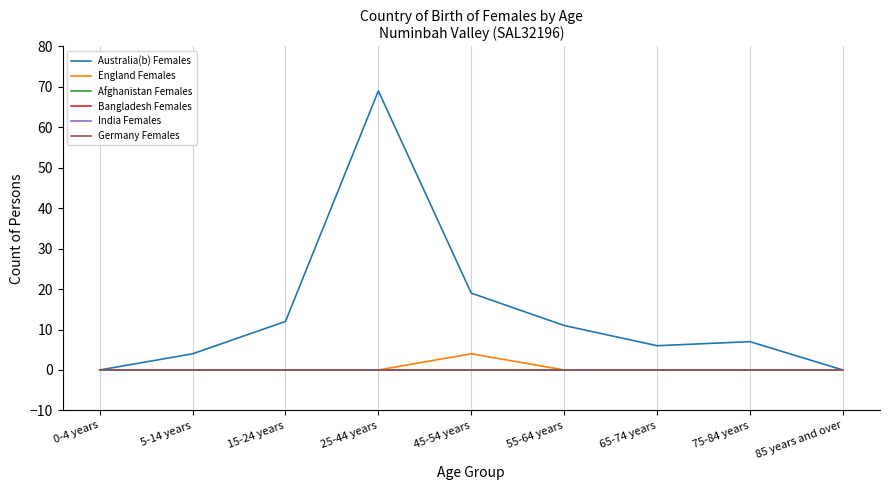

Which has a higher value, 15-24 years or 5-14 years?

15-24 years